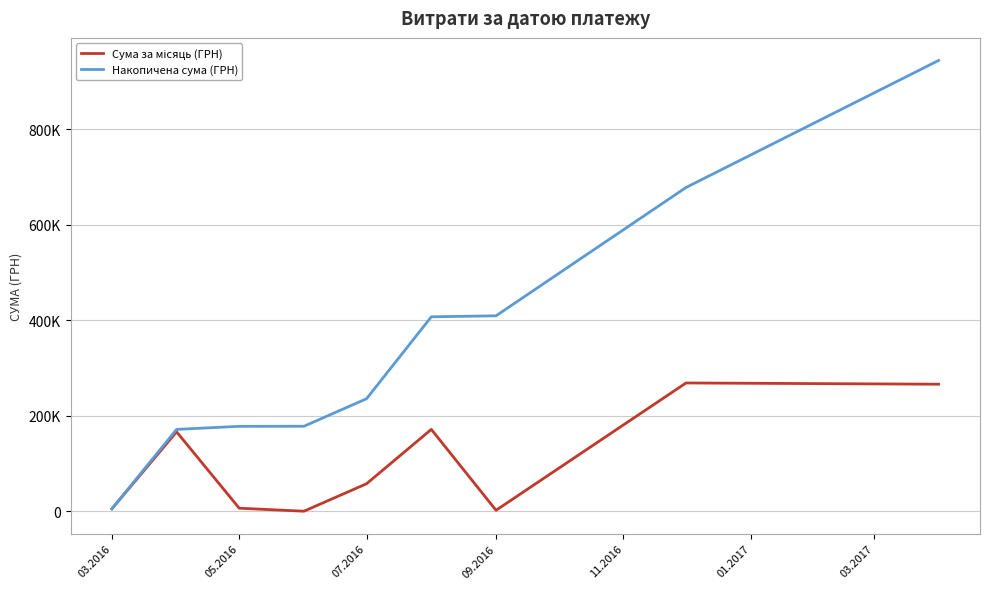

Which series has the largest range (max minus min)?

Накопичена сума (ГРН)